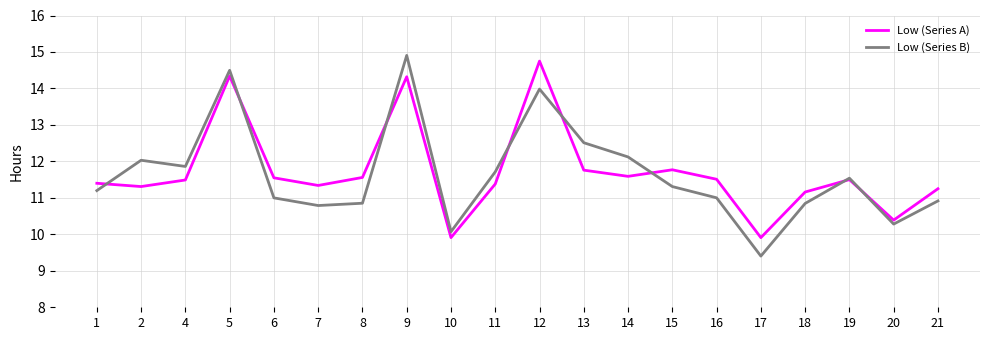

What is the minimum value shown in the chart?

9.4